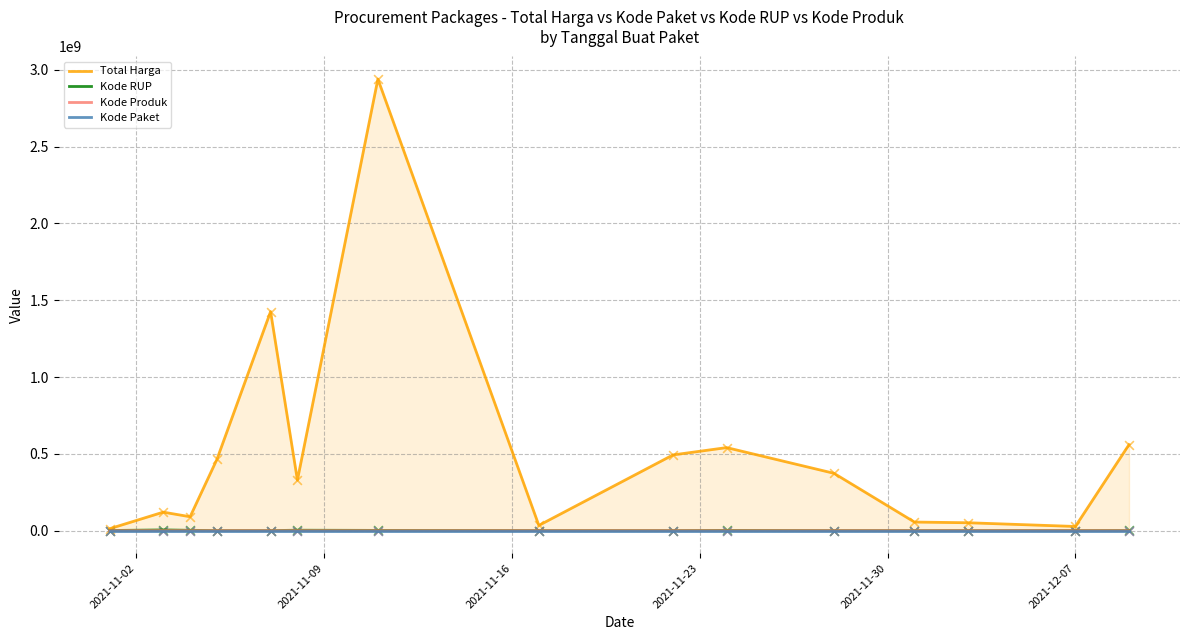

Which series reaches the maximum Y coordinate?

Total Harga